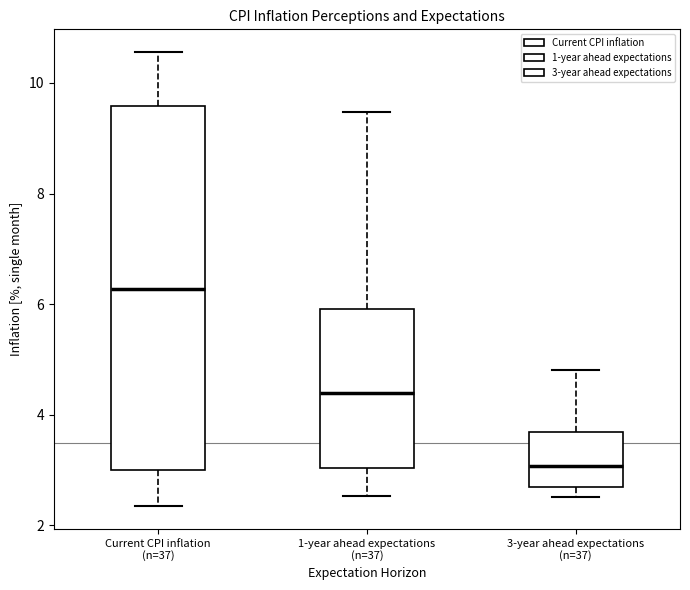

Where is the upper edge of the box for 1-year ahead expectations (n=37) on the y-axis? The values are not printed on the chart, so give them approximately, as read against the axis.

6.0